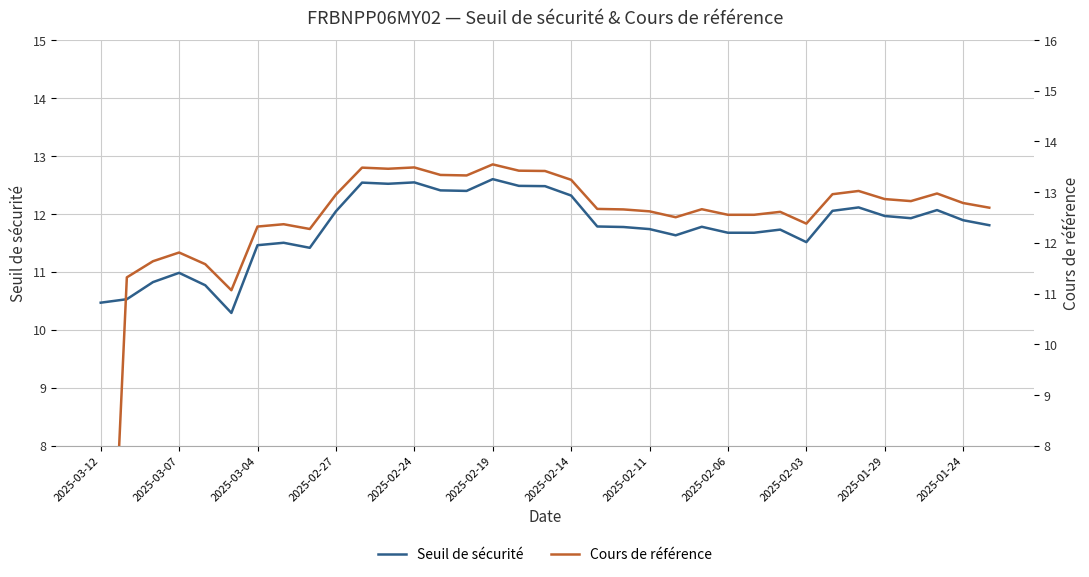

Reading left to right, transcribe all the data shown in this chart.

Seuil de sécurité: 10.5	10.5	10.8	11.0	10.8	10.3	11.5	11.5	11.4	12.0	12.5	12.5	12.5	12.4	12.4	12.6	12.5	12.5	12.3	11.8	11.8	11.7	11.6	11.8	11.7	11.7	11.7	11.5	12.1	12.1	12.0	11.9	12.1	11.9	11.8
Cours de référence: 0.0	11.3	11.6	11.8	11.6	11.1	12.3	12.4	12.3	13.0	13.5	13.5	13.5	13.3	13.3	13.5	13.4	13.4	13.2	12.7	12.7	12.6	12.5	12.7	12.6	12.6	12.6	12.4	13.0	13.0	12.9	12.8	13.0	12.8	12.7